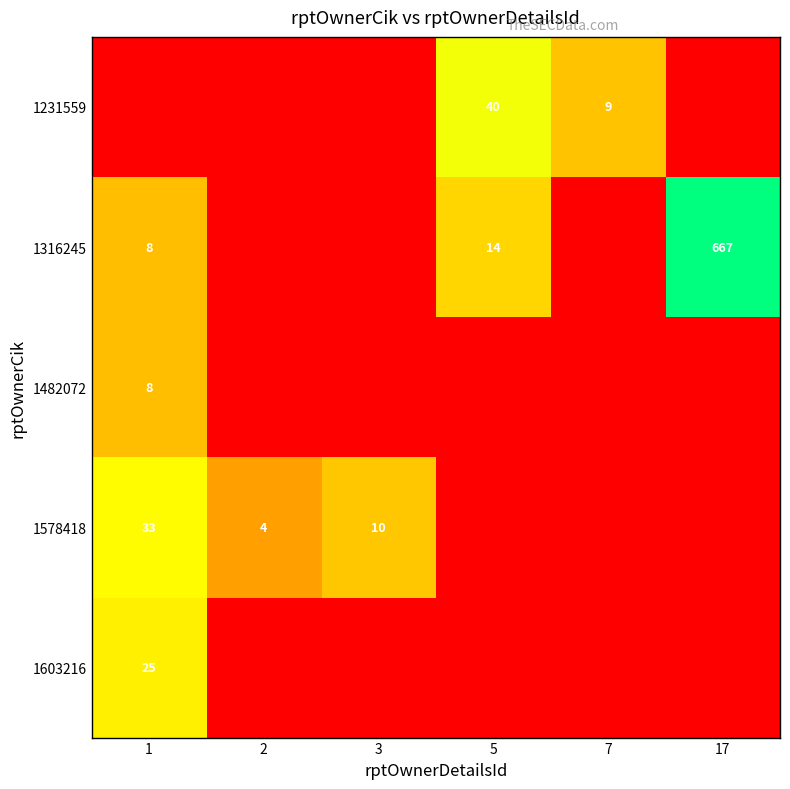

What is the greatest value displayed?

667.0